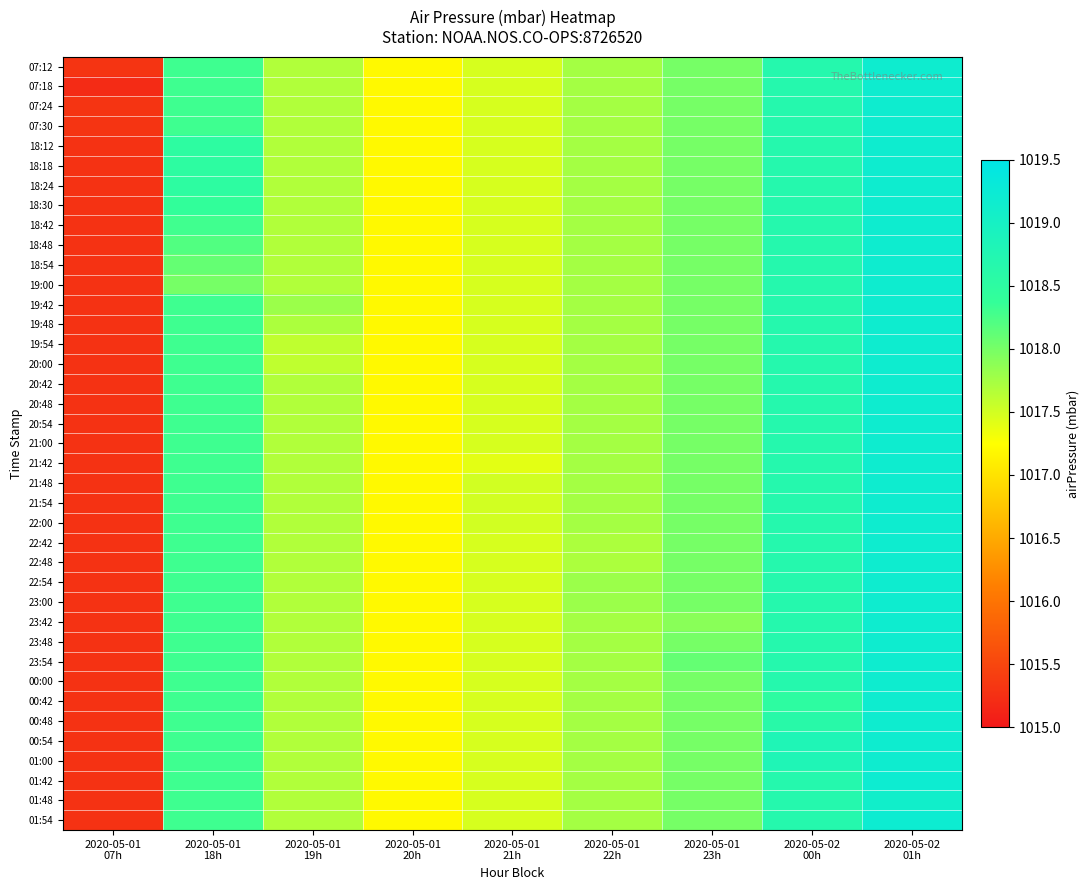

Reading left to right, what are all the values shown in this chart?

07:12: 2020-05-01
07h=1015.3	2020-05-01
18h=1018.3	2020-05-01
19h=1017.7	2020-05-01
20h=1017.2	2020-05-01
21h=1017.5	2020-05-01
22h=1017.8	2020-05-01
23h=1018.0	2020-05-02
00h=1018.7	2020-05-02
01h=1019.2
07:18: 2020-05-01
07h=1015.2	2020-05-01
18h=1018.3	2020-05-01
19h=1017.7	2020-05-01
20h=1017.2	2020-05-01
21h=1017.5	2020-05-01
22h=1017.8	2020-05-01
23h=1018.0	2020-05-02
00h=1018.7	2020-05-02
01h=1019.2
07:24: 2020-05-01
07h=1015.3	2020-05-01
18h=1018.3	2020-05-01
19h=1017.7	2020-05-01
20h=1017.2	2020-05-01
21h=1017.5	2020-05-01
22h=1017.8	2020-05-01
23h=1018.0	2020-05-02
00h=1018.7	2020-05-02
01h=1019.2
07:30: 2020-05-01
07h=1015.3	2020-05-01
18h=1018.3	2020-05-01
19h=1017.7	2020-05-01
20h=1017.2	2020-05-01
21h=1017.5	2020-05-01
22h=1017.8	2020-05-01
23h=1018.0	2020-05-02
00h=1018.7	2020-05-02
01h=1019.2
18:12: 2020-05-01
07h=1015.3	2020-05-01
18h=1018.5	2020-05-01
19h=1017.7	2020-05-01
20h=1017.2	2020-05-01
21h=1017.5	2020-05-01
22h=1017.8	2020-05-01
23h=1018.0	2020-05-02
00h=1018.7	2020-05-02
01h=1019.2
18:18: 2020-05-01
07h=1015.3	2020-05-01
18h=1018.5	2020-05-01
19h=1017.7	2020-05-01
20h=1017.2	2020-05-01
21h=1017.5	2020-05-01
22h=1017.8	2020-05-01
23h=1018.0	2020-05-02
00h=1018.7	2020-05-02
01h=1019.2
18:24: 2020-05-01
07h=1015.3	2020-05-01
18h=1018.5	2020-05-01
19h=1017.7	2020-05-01
20h=1017.2	2020-05-01
21h=1017.5	2020-05-01
22h=1017.8	2020-05-01
23h=1018.0	2020-05-02
00h=1018.7	2020-05-02
01h=1019.2
18:30: 2020-05-01
07h=1015.3	2020-05-01
18h=1018.4	2020-05-01
19h=1017.7	2020-05-01
20h=1017.2	2020-05-01
21h=1017.5	2020-05-01
22h=1017.8	2020-05-01
23h=1018.0	2020-05-02
00h=1018.7	2020-05-02
01h=1019.2
18:42: 2020-05-01
07h=1015.3	2020-05-01
18h=1018.3	2020-05-01
19h=1017.7	2020-05-01
20h=1017.2	2020-05-01
21h=1017.5	2020-05-01
22h=1017.8	2020-05-01
23h=1018.0	2020-05-02
00h=1018.7	2020-05-02
01h=1019.2
18:48: 2020-05-01
07h=1015.3	2020-05-01
18h=1018.2	2020-05-01
19h=1017.7	2020-05-01
20h=1017.2	2020-05-01
21h=1017.5	2020-05-01
22h=1017.8	2020-05-01
23h=1018.0	2020-05-02
00h=1018.7	2020-05-02
01h=1019.2
18:54: 2020-05-01
07h=1015.3	2020-05-01
18h=1018.1	2020-05-01
19h=1017.7	2020-05-01
20h=1017.2	2020-05-01
21h=1017.5	2020-05-01
22h=1017.8	2020-05-01
23h=1018.0	2020-05-02
00h=1018.7	2020-05-02
01h=1019.2
19:00: 2020-05-01
07h=1015.3	2020-05-01
18h=1018.0	2020-05-01
19h=1017.7	2020-05-01
20h=1017.2	2020-05-01
21h=1017.5	2020-05-01
22h=1017.8	2020-05-01
23h=1018.0	2020-05-02
00h=1018.7	2020-05-02
01h=1019.2
19:42: 2020-05-01
07h=1015.3	2020-05-01
18h=1018.3	2020-05-01
19h=1017.8	2020-05-01
20h=1017.2	2020-05-01
21h=1017.5	2020-05-01
22h=1017.8	2020-05-01
23h=1018.0	2020-05-02
00h=1018.7	2020-05-02
01h=1019.2
19:48: 2020-05-01
07h=1015.3	2020-05-01
18h=1018.3	2020-05-01
19h=1017.7	2020-05-01
20h=1017.2	2020-05-01
21h=1017.5	2020-05-01
22h=1017.8	2020-05-01
23h=1018.0	2020-05-02
00h=1018.7	2020-05-02
01h=1019.2
19:54: 2020-05-01
07h=1015.3	2020-05-01
18h=1018.3	2020-05-01
19h=1017.6	2020-05-01
20h=1017.2	2020-05-01
21h=1017.5	2020-05-01
22h=1017.8	2020-05-01
23h=1018.0	2020-05-02
00h=1018.7	2020-05-02
01h=1019.2
20:00: 2020-05-01
07h=1015.3	2020-05-01
18h=1018.3	2020-05-01
19h=1017.6	2020-05-01
20h=1017.2	2020-05-01
21h=1017.5	2020-05-01
22h=1017.8	2020-05-01
23h=1018.0	2020-05-02
00h=1018.7	2020-05-02
01h=1019.2
20:42: 2020-05-01
07h=1015.3	2020-05-01
18h=1018.3	2020-05-01
19h=1017.7	2020-05-01
20h=1017.2	2020-05-01
21h=1017.5	2020-05-01
22h=1017.8	2020-05-01
23h=1018.0	2020-05-02
00h=1018.7	2020-05-02
01h=1019.2
20:48: 2020-05-01
07h=1015.3	2020-05-01
18h=1018.3	2020-05-01
19h=1017.7	2020-05-01
20h=1017.2	2020-05-01
21h=1017.5	2020-05-01
22h=1017.8	2020-05-01
23h=1018.0	2020-05-02
00h=1018.7	2020-05-02
01h=1019.2
20:54: 2020-05-01
07h=1015.3	2020-05-01
18h=1018.3	2020-05-01
19h=1017.7	2020-05-01
20h=1017.2	2020-05-01
21h=1017.5	2020-05-01
22h=1017.8	2020-05-01
23h=1018.0	2020-05-02
00h=1018.7	2020-05-02
01h=1019.2
21:00: 2020-05-01
07h=1015.3	2020-05-01
18h=1018.3	2020-05-01
19h=1017.7	2020-05-01
20h=1017.2	2020-05-01
21h=1017.5	2020-05-01
22h=1017.8	2020-05-01
23h=1018.0	2020-05-02
00h=1018.7	2020-05-02
01h=1019.2
21:42: 2020-05-01
07h=1015.3	2020-05-01
18h=1018.3	2020-05-01
19h=1017.7	2020-05-01
20h=1017.2	2020-05-01
21h=1017.4	2020-05-01
22h=1017.8	2020-05-01
23h=1018.0	2020-05-02
00h=1018.7	2020-05-02
01h=1019.2
21:48: 2020-05-01
07h=1015.3	2020-05-01
18h=1018.3	2020-05-01
19h=1017.7	2020-05-01
20h=1017.2	2020-05-01
21h=1017.5	2020-05-01
22h=1017.8	2020-05-01
23h=1018.0	2020-05-02
00h=1018.7	2020-05-02
01h=1019.2
21:54: 2020-05-01
07h=1015.3	2020-05-01
18h=1018.3	2020-05-01
19h=1017.7	2020-05-01
20h=1017.2	2020-05-01
21h=1017.5	2020-05-01
22h=1017.8	2020-05-01
23h=1018.0	2020-05-02
00h=1018.7	2020-05-02
01h=1019.2
22:00: 2020-05-01
07h=1015.3	2020-05-01
18h=1018.3	2020-05-01
19h=1017.7	2020-05-01
20h=1017.2	2020-05-01
21h=1017.5	2020-05-01
22h=1017.8	2020-05-01
23h=1018.0	2020-05-02
00h=1018.7	2020-05-02
01h=1019.2
22:42: 2020-05-01
07h=1015.3	2020-05-01
18h=1018.3	2020-05-01
19h=1017.7	2020-05-01
20h=1017.2	2020-05-01
21h=1017.5	2020-05-01
22h=1017.7	2020-05-01
23h=1018.0	2020-05-02
00h=1018.7	2020-05-02
01h=1019.2
22:48: 2020-05-01
07h=1015.3	2020-05-01
18h=1018.3	2020-05-01
19h=1017.7	2020-05-01
20h=1017.2	2020-05-01
21h=1017.5	2020-05-01
22h=1017.7	2020-05-01
23h=1018.0	2020-05-02
00h=1018.7	2020-05-02
01h=1019.2
22:54: 2020-05-01
07h=1015.3	2020-05-01
18h=1018.3	2020-05-01
19h=1017.7	2020-05-01
20h=1017.2	2020-05-01
21h=1017.5	2020-05-01
22h=1017.8	2020-05-01
23h=1018.0	2020-05-02
00h=1018.7	2020-05-02
01h=1019.2
23:00: 2020-05-01
07h=1015.3	2020-05-01
18h=1018.3	2020-05-01
19h=1017.7	2020-05-01
20h=1017.2	2020-05-01
21h=1017.5	2020-05-01
22h=1017.8	2020-05-01
23h=1018.0	2020-05-02
00h=1018.7	2020-05-02
01h=1019.2
23:42: 2020-05-01
07h=1015.3	2020-05-01
18h=1018.3	2020-05-01
19h=1017.7	2020-05-01
20h=1017.2	2020-05-01
21h=1017.5	2020-05-01
22h=1017.8	2020-05-01
23h=1017.9	2020-05-02
00h=1018.7	2020-05-02
01h=1019.2
23:48: 2020-05-01
07h=1015.3	2020-05-01
18h=1018.3	2020-05-01
19h=1017.7	2020-05-01
20h=1017.2	2020-05-01
21h=1017.5	2020-05-01
22h=1017.8	2020-05-01
23h=1018.0	2020-05-02
00h=1018.7	2020-05-02
01h=1019.2
23:54: 2020-05-01
07h=1015.3	2020-05-01
18h=1018.3	2020-05-01
19h=1017.7	2020-05-01
20h=1017.2	2020-05-01
21h=1017.5	2020-05-01
22h=1017.8	2020-05-01
23h=1018.1	2020-05-02
00h=1018.7	2020-05-02
01h=1019.2
00:00: 2020-05-01
07h=1015.3	2020-05-01
18h=1018.3	2020-05-01
19h=1017.7	2020-05-01
20h=1017.2	2020-05-01
21h=1017.5	2020-05-01
22h=1017.8	2020-05-01
23h=1018.0	2020-05-02
00h=1018.7	2020-05-02
01h=1019.2
00:42: 2020-05-01
07h=1015.3	2020-05-01
18h=1018.3	2020-05-01
19h=1017.7	2020-05-01
20h=1017.2	2020-05-01
21h=1017.5	2020-05-01
22h=1017.8	2020-05-01
23h=1018.0	2020-05-02
00h=1018.5	2020-05-02
01h=1019.2
00:48: 2020-05-01
07h=1015.3	2020-05-01
18h=1018.3	2020-05-01
19h=1017.7	2020-05-01
20h=1017.2	2020-05-01
21h=1017.5	2020-05-01
22h=1017.8	2020-05-01
23h=1018.0	2020-05-02
00h=1018.6	2020-05-02
01h=1019.2
00:54: 2020-05-01
07h=1015.3	2020-05-01
18h=1018.3	2020-05-01
19h=1017.7	2020-05-01
20h=1017.2	2020-05-01
21h=1017.5	2020-05-01
22h=1017.8	2020-05-01
23h=1018.0	2020-05-02
00h=1018.8	2020-05-02
01h=1019.2
01:00: 2020-05-01
07h=1015.3	2020-05-01
18h=1018.3	2020-05-01
19h=1017.7	2020-05-01
20h=1017.2	2020-05-01
21h=1017.5	2020-05-01
22h=1017.8	2020-05-01
23h=1018.0	2020-05-02
00h=1018.8	2020-05-02
01h=1019.2
01:42: 2020-05-01
07h=1015.3	2020-05-01
18h=1018.3	2020-05-01
19h=1017.7	2020-05-01
20h=1017.2	2020-05-01
21h=1017.5	2020-05-01
22h=1017.8	2020-05-01
23h=1018.0	2020-05-02
00h=1018.7	2020-05-02
01h=1019.2
01:48: 2020-05-01
07h=1015.3	2020-05-01
18h=1018.3	2020-05-01
19h=1017.7	2020-05-01
20h=1017.2	2020-05-01
21h=1017.5	2020-05-01
22h=1017.8	2020-05-01
23h=1018.0	2020-05-02
00h=1018.7	2020-05-02
01h=1019.1
01:54: 2020-05-01
07h=1015.3	2020-05-01
18h=1018.3	2020-05-01
19h=1017.7	2020-05-01
20h=1017.2	2020-05-01
21h=1017.5	2020-05-01
22h=1017.8	2020-05-01
23h=1018.0	2020-05-02
00h=1018.7	2020-05-02
01h=1019.2